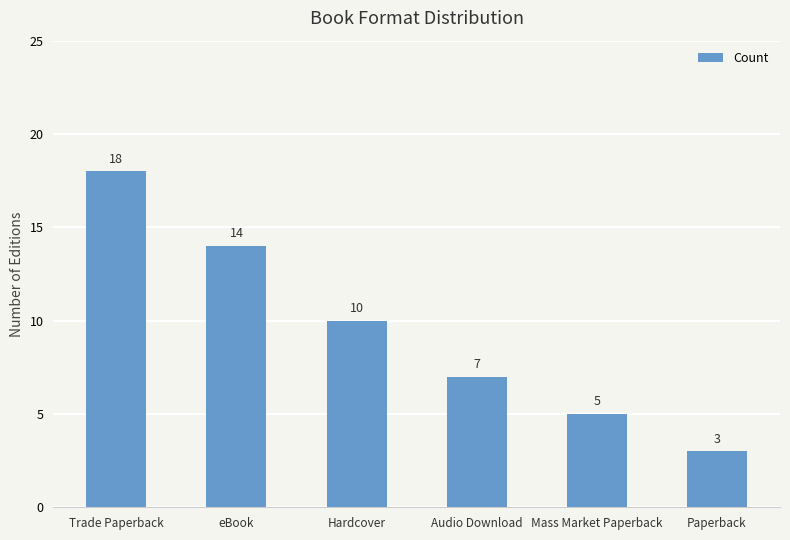

Reading right to left, transcribe all the data shown in this chart.

3	5	7	10	14	18